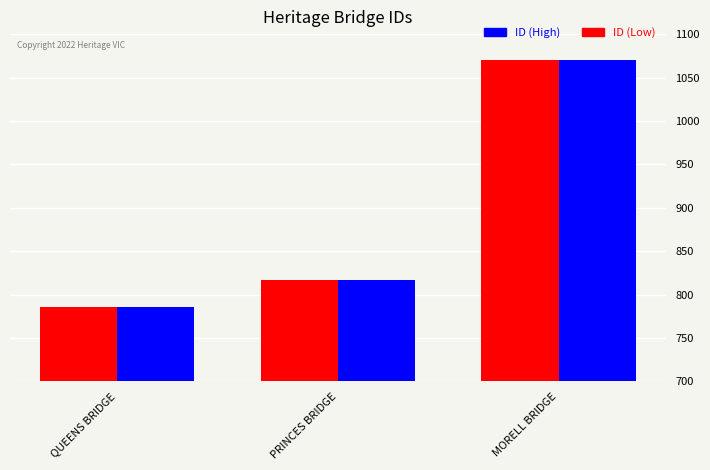

What is the lowest value of the ID (Low) series?

786